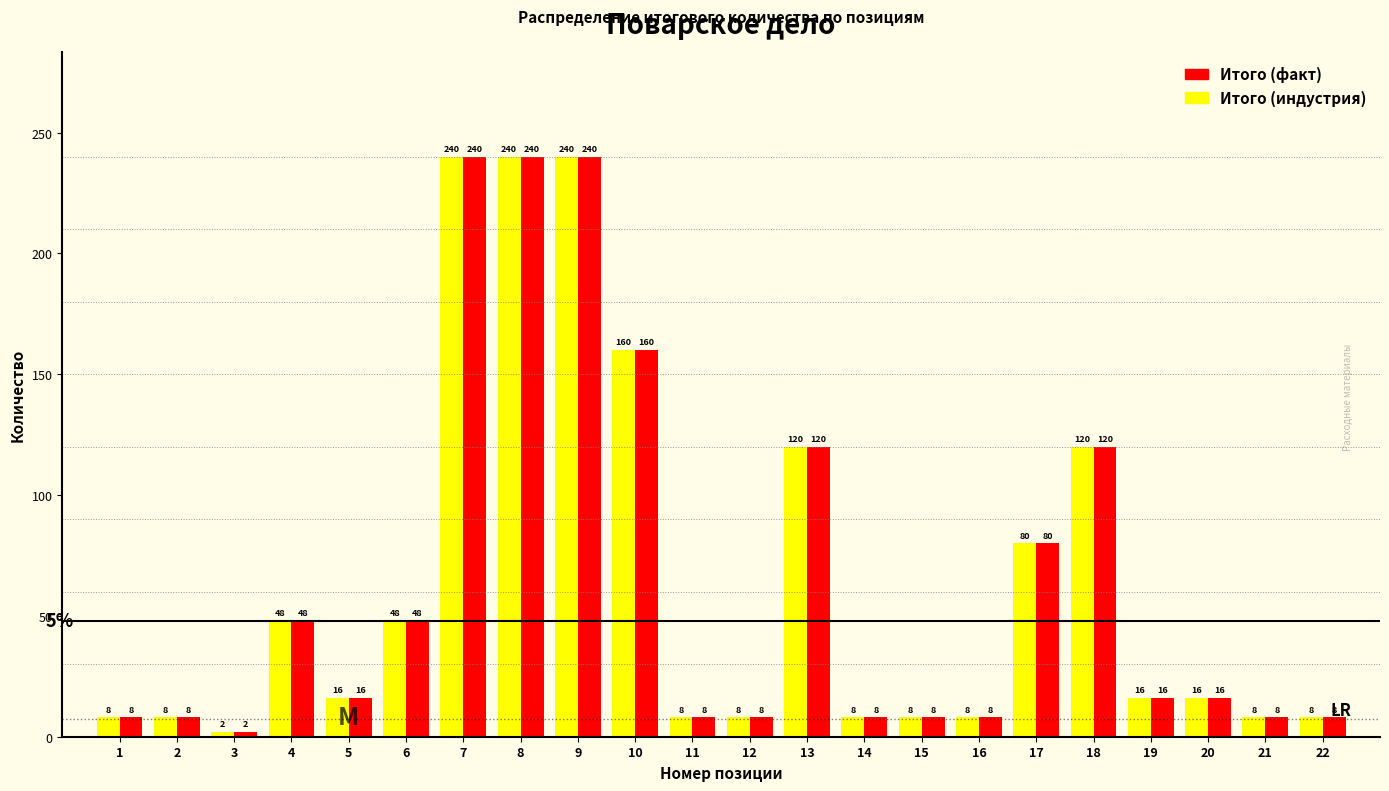

True or false: Итого (факт) has a value of 7 at 20.

False